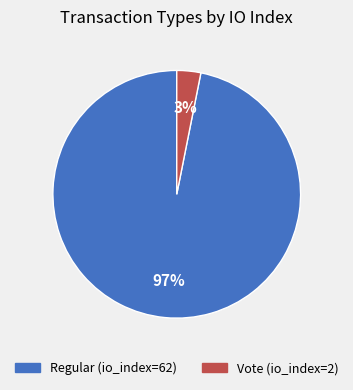

Between Vote (io_index=2) and Regular (io_index=62), which is larger?

Regular (io_index=62)